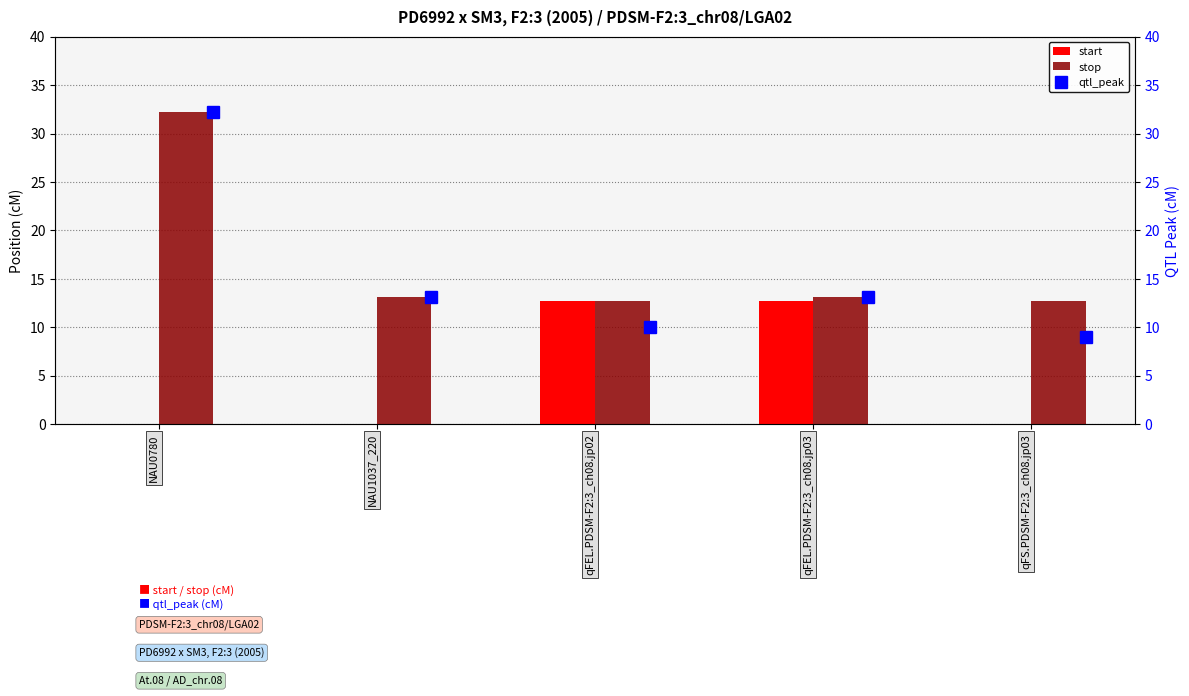

What are all the series names shown in the legend?

start, stop, qtl_peak